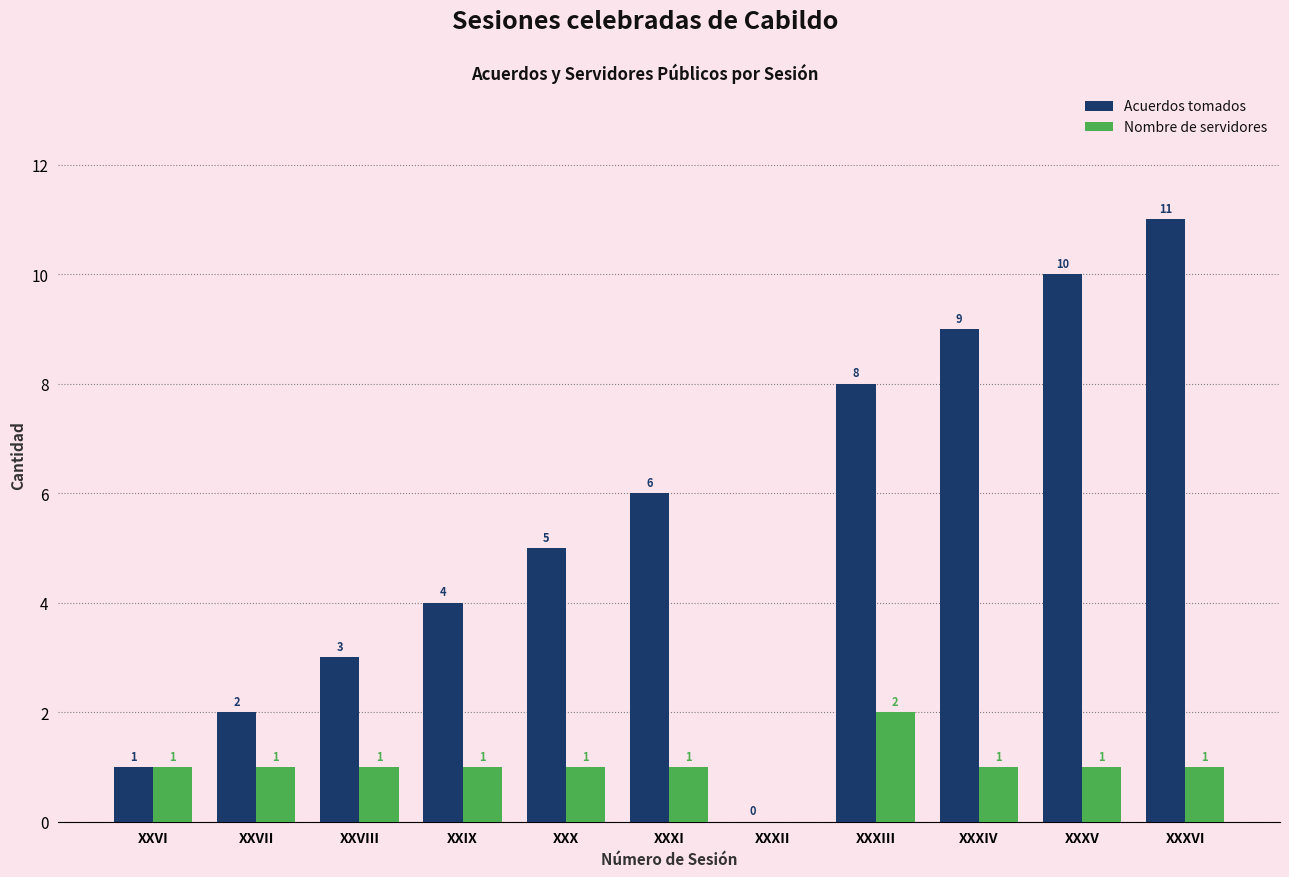

Where is Acuerdos tomados nearest to the value 5?

XXX